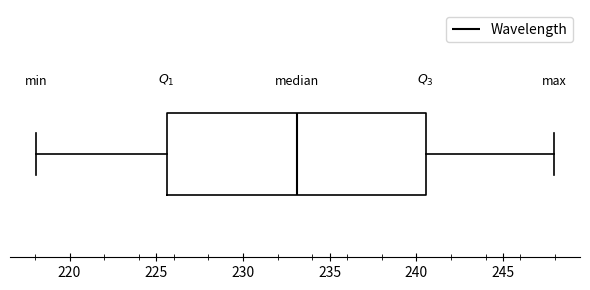

Where is the right edge of the box on the x-axis? The values are not printed on the chart, so give them approximately, as read against the axis.

240.5